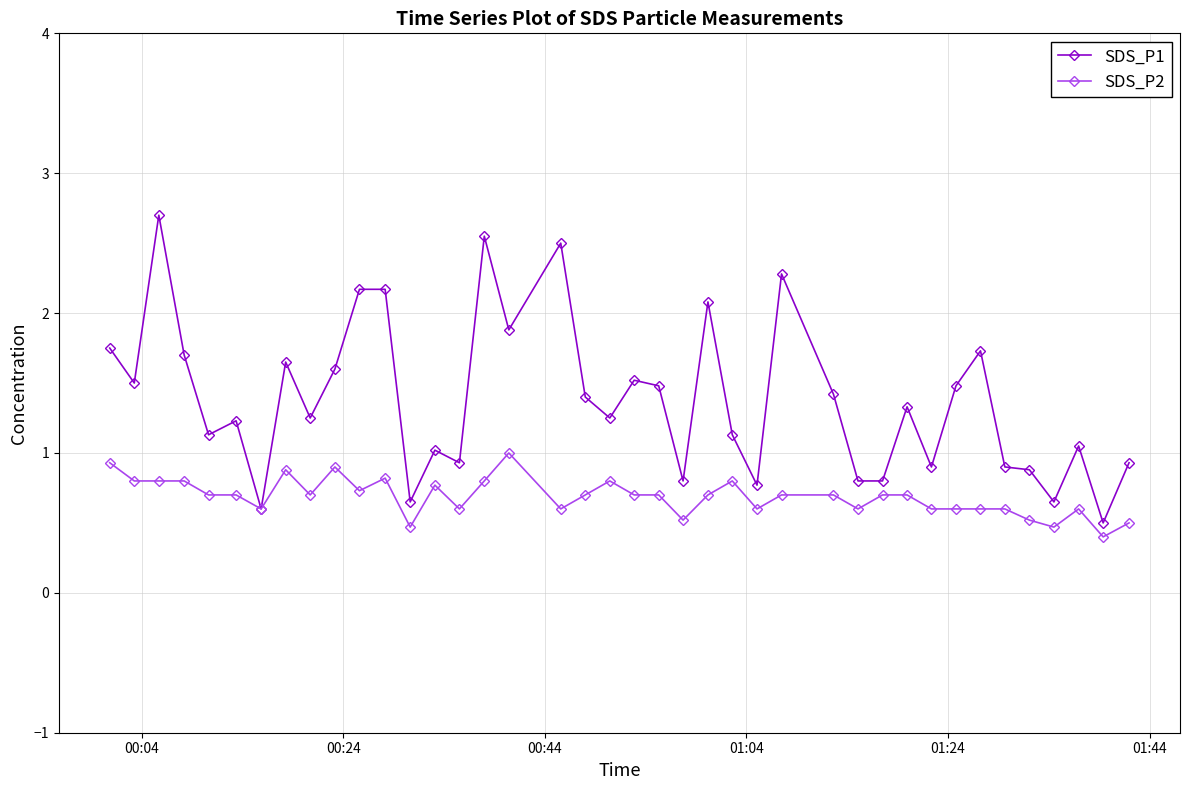

Which series has the largest range (max minus min)?

SDS_P1